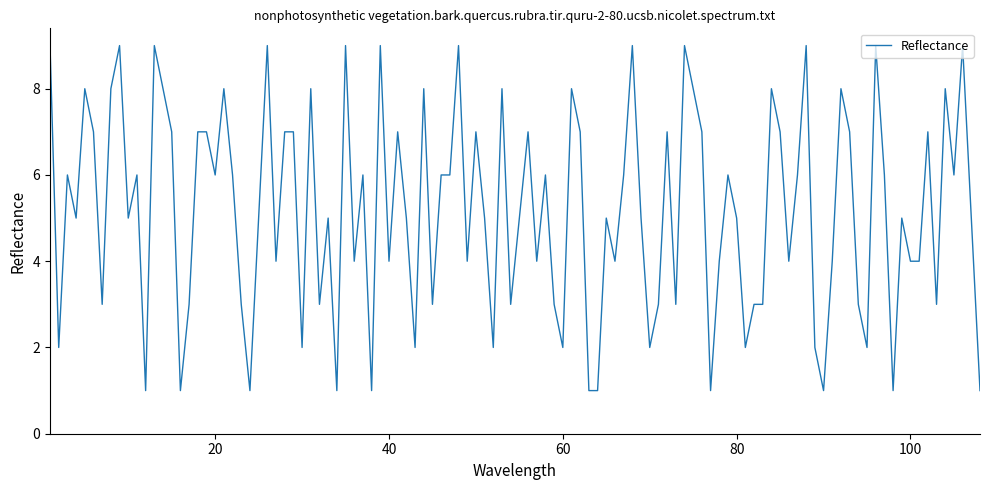

What is the greatest value displayed?

9